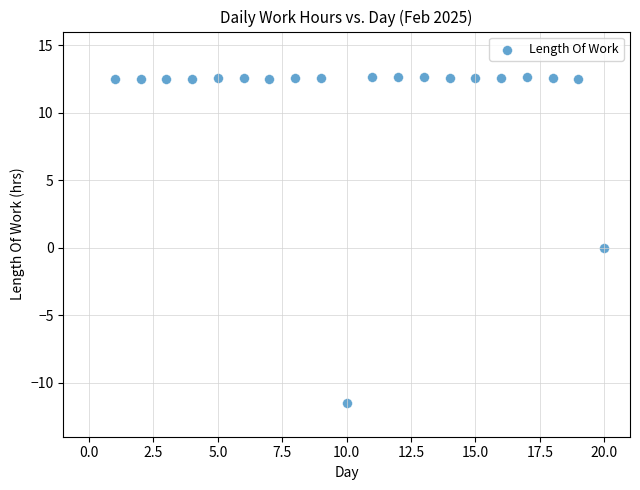

What is the range of X values (max minus min)?

19.0